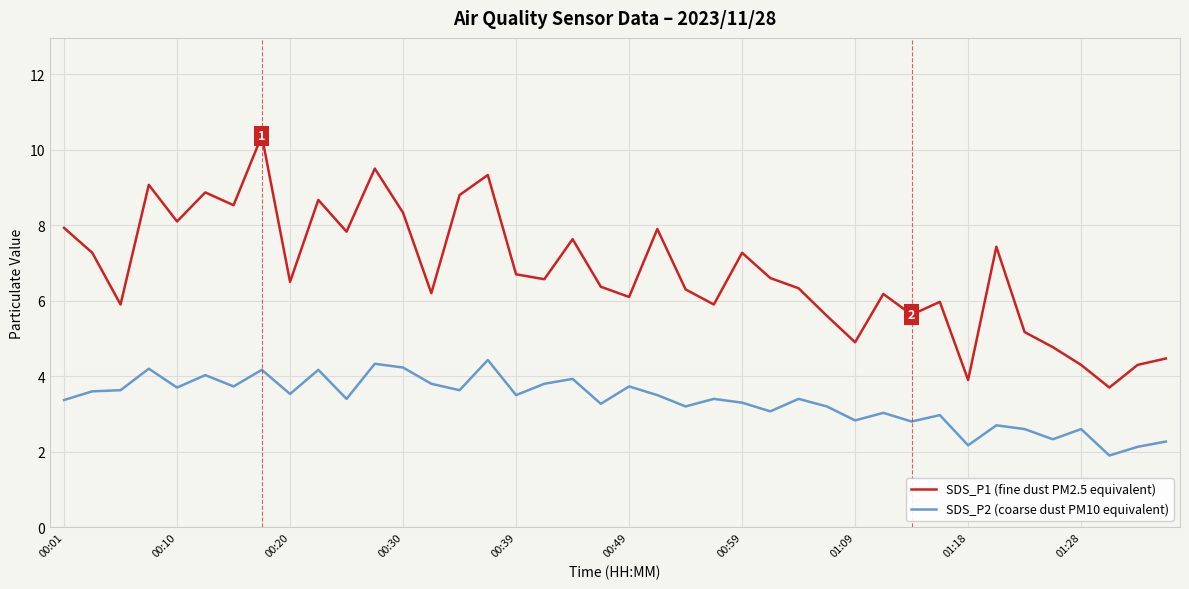

What are all the series names shown in the legend?

SDS_P1 (fine dust PM2.5 equivalent), SDS_P2 (coarse dust PM10 equivalent)